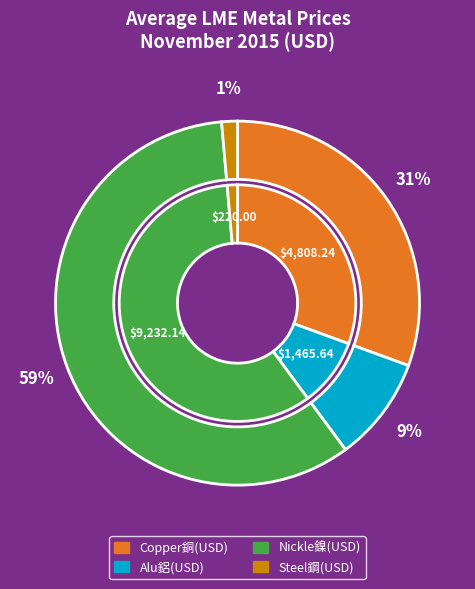

How many segments does this pie chart have?

4